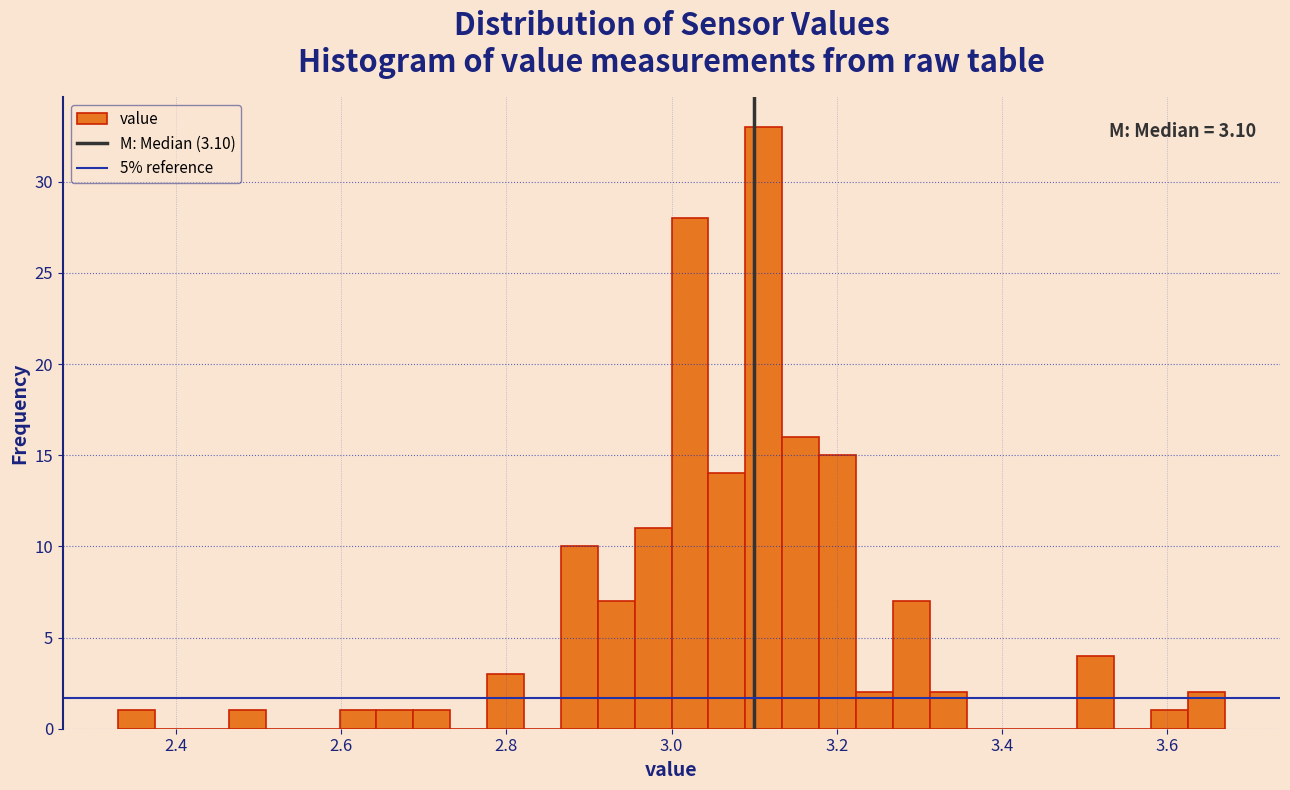

Read against the x-axis, roughly where is the centre of the tallest bar?

3.12